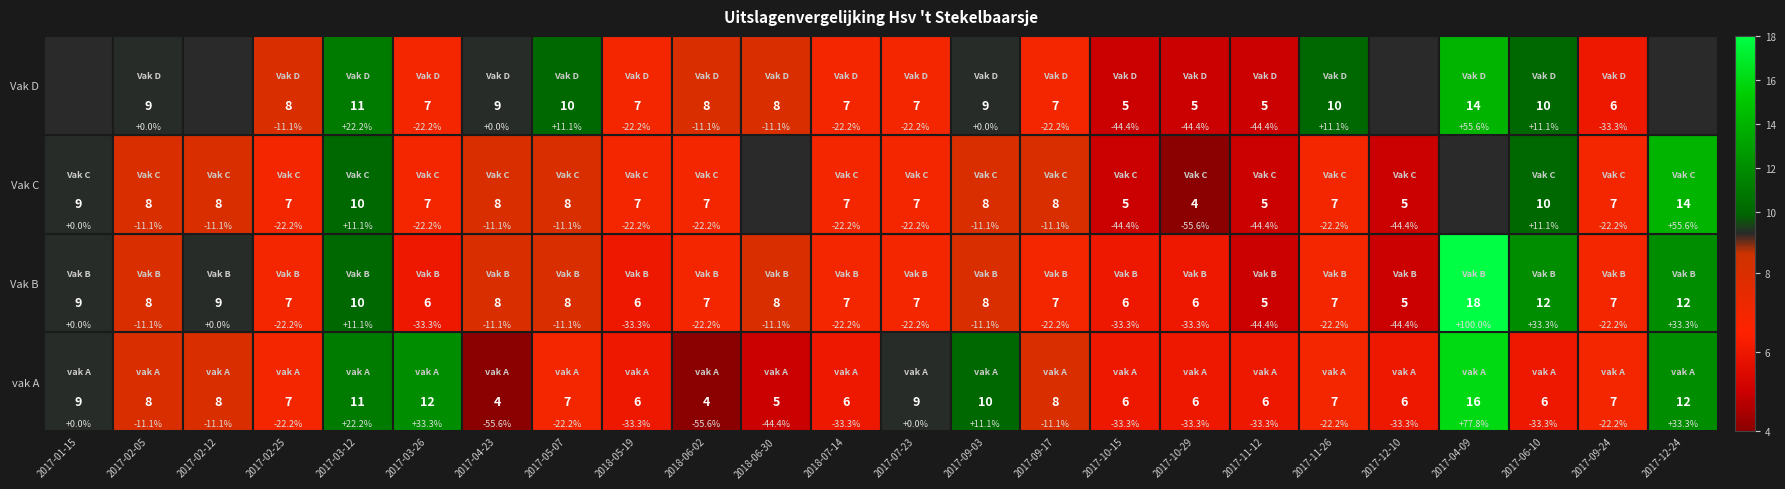

What is the difference between the highest and lowest values at 2017-07-23?

2